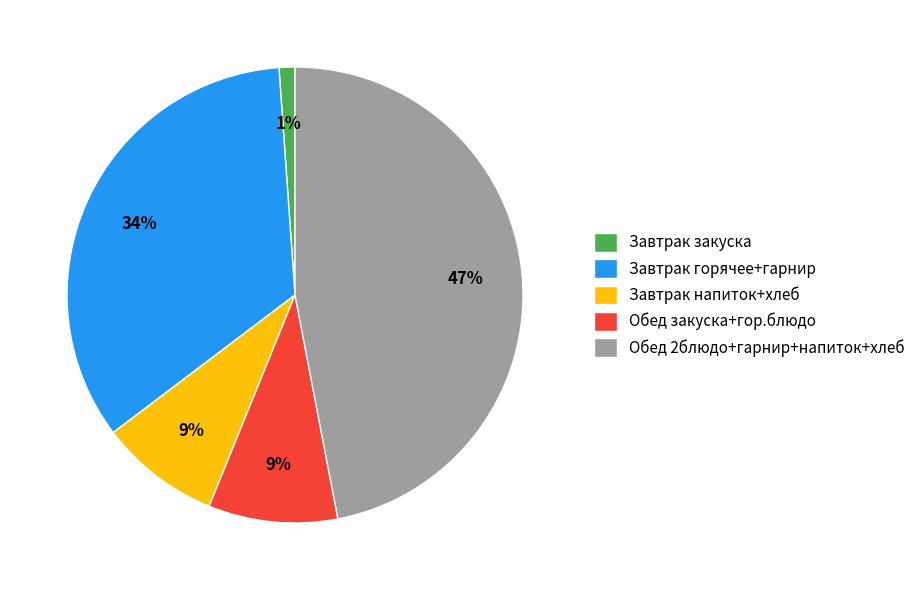

How many segments does this pie chart have?

5